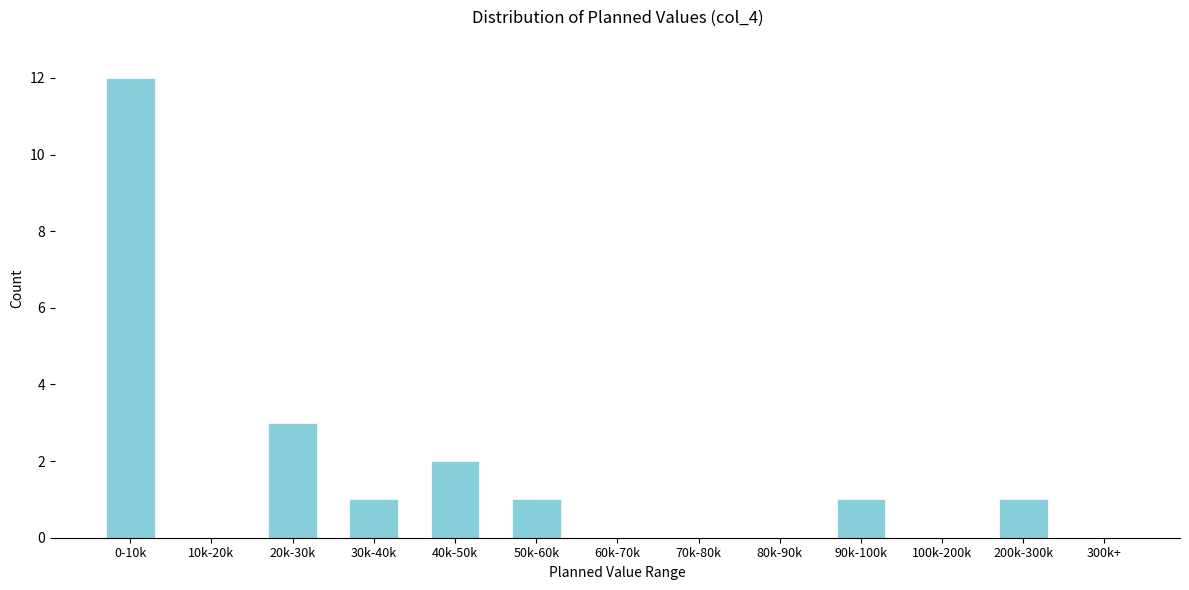

Reading left to right, extract all data points from this chart.

0-10k=12	10k-20k=0	20k-30k=3	30k-40k=1	40k-50k=2	50k-60k=1	60k-70k=0	70k-80k=0	80k-90k=0	90k-100k=1	100k-200k=0	200k-300k=1	300k+=0